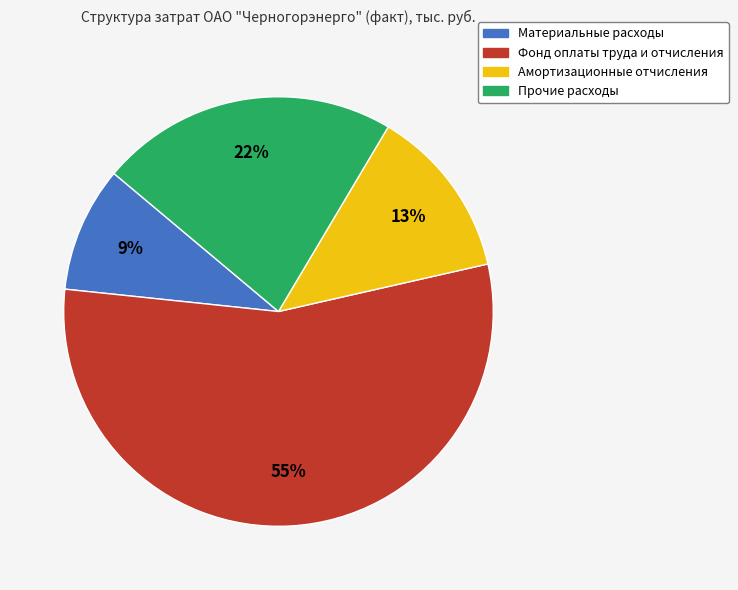

How many segments does this pie chart have?

4